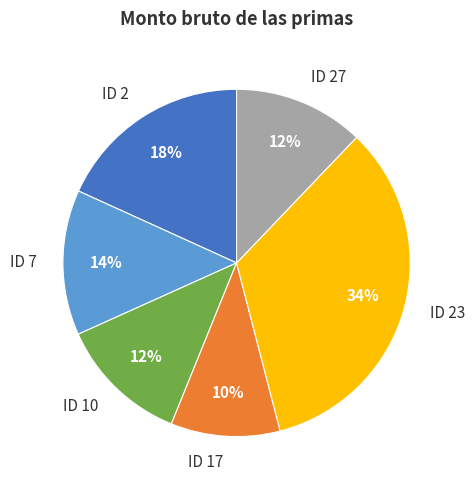

Does ID 27 account for over 50% of the chart?

No